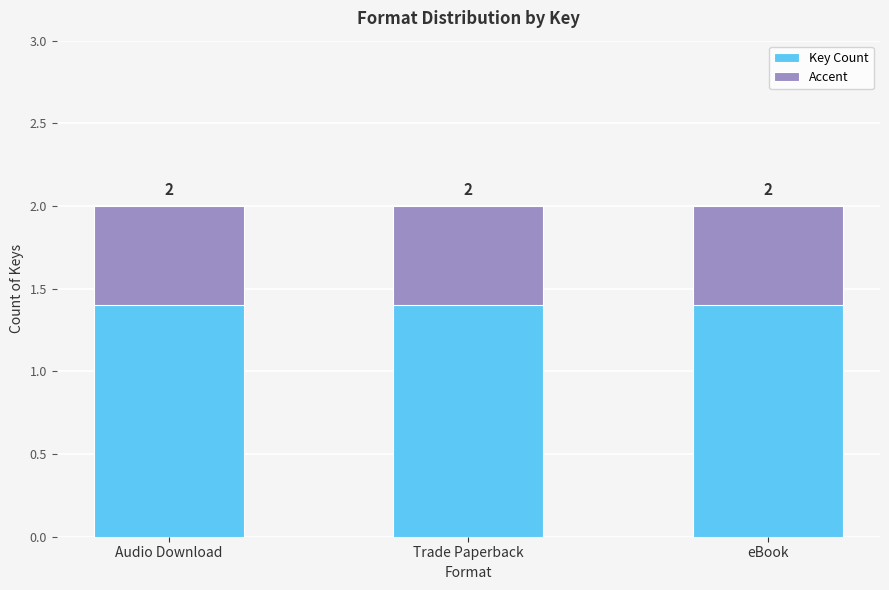

What is the label of the 1st bar from the left?

Audio Download